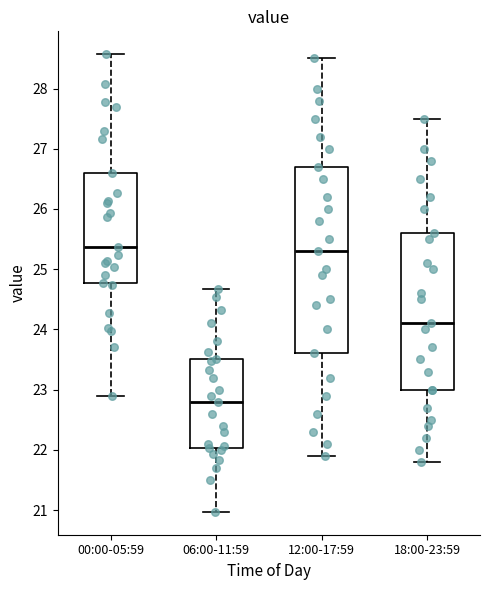

Reading left to right, transcribe this box plot: for each box, give where its median line is, the range the box spans, and where its two whiskers end, as read against the y-axis. The values are not printed on the chart, so give them approximately, as read against the axis.

00:00-05:59: median 25.4, box 24.8 to 26.6, whiskers 22.9 to 28.6
06:00-11:59: median 22.8, box 22.0 to 23.5, whiskers 21.0 to 24.7
12:00-17:59: median 25.3, box 23.6 to 26.7, whiskers 21.9 to 28.5
18:00-23:59: median 24.1, box 23.0 to 25.6, whiskers 21.8 to 27.5